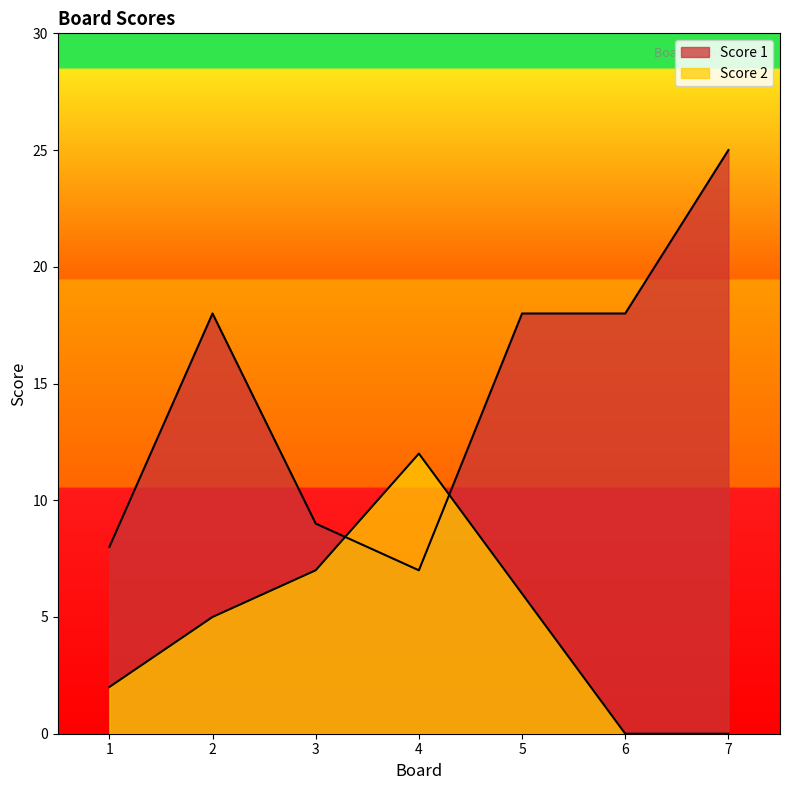

Between which two adjacent categories do Score 2 and Score 1 first intersect?

3 and 4